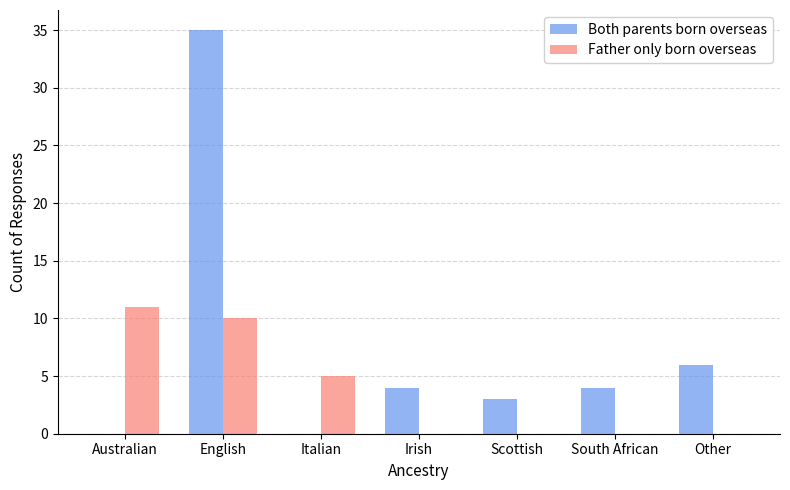

What is the sum of the Both parents born overseas values at Australian and Other?

6